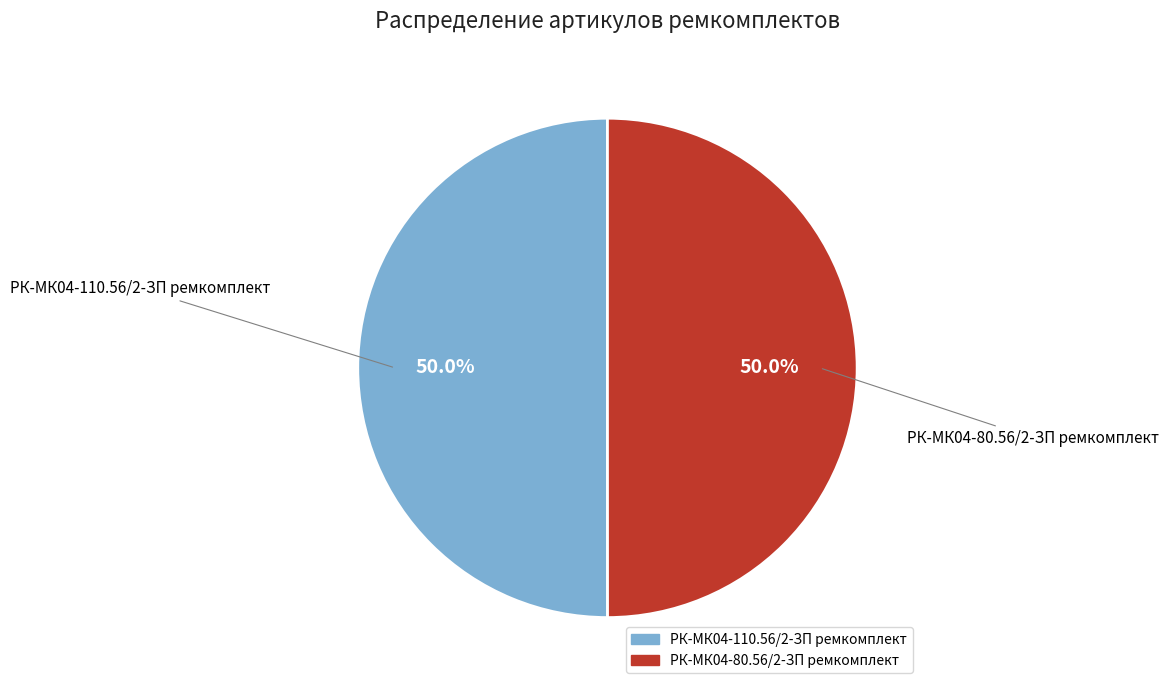

What portion of the pie excludes РК-МК04-110.56/2-ЗП ремкомплект?

50.0%